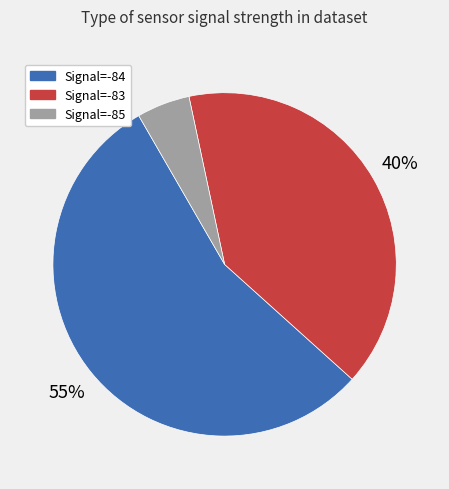

Does any single category account for the majority?

Yes